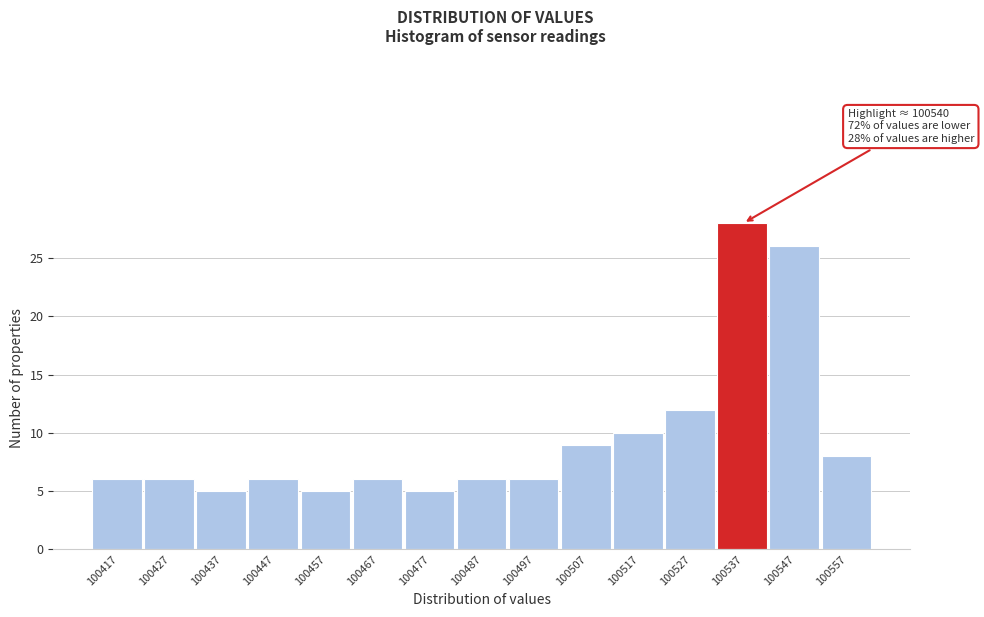

Which range on the x-axis has the tallest bar?

100532 to 100542